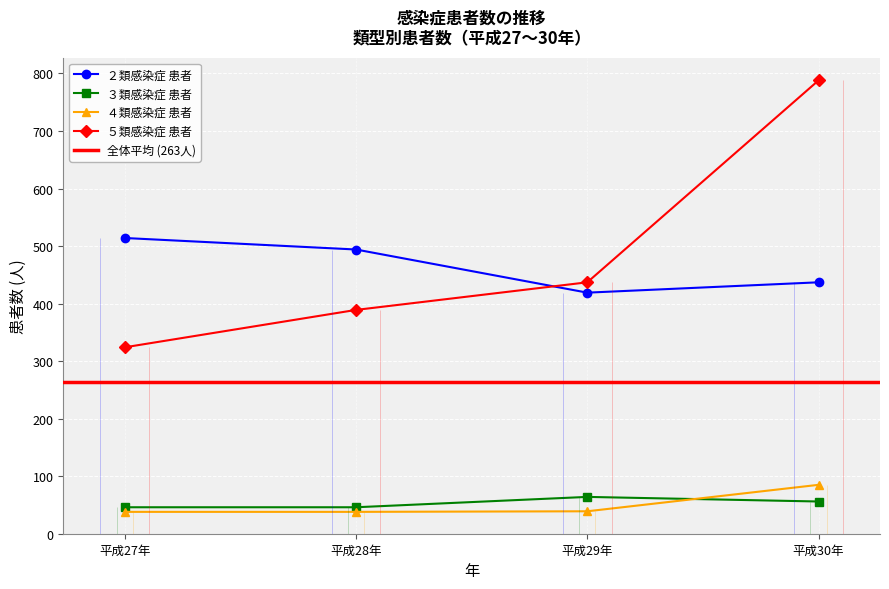

What is the sum of all ２類感染症 患者 values?

1864